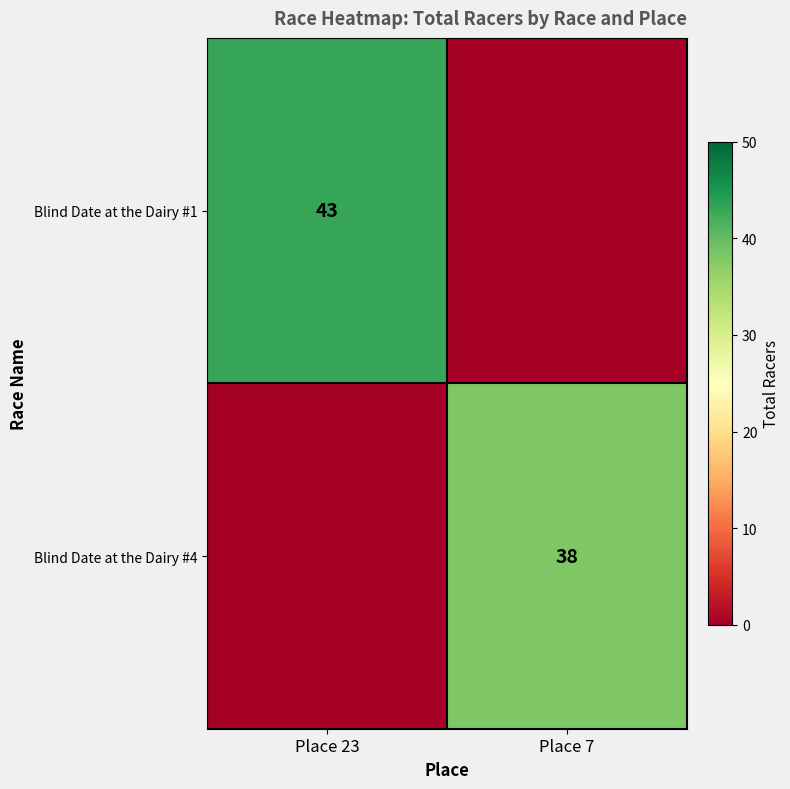

What is the difference between the highest and lowest values at Place 7?

38